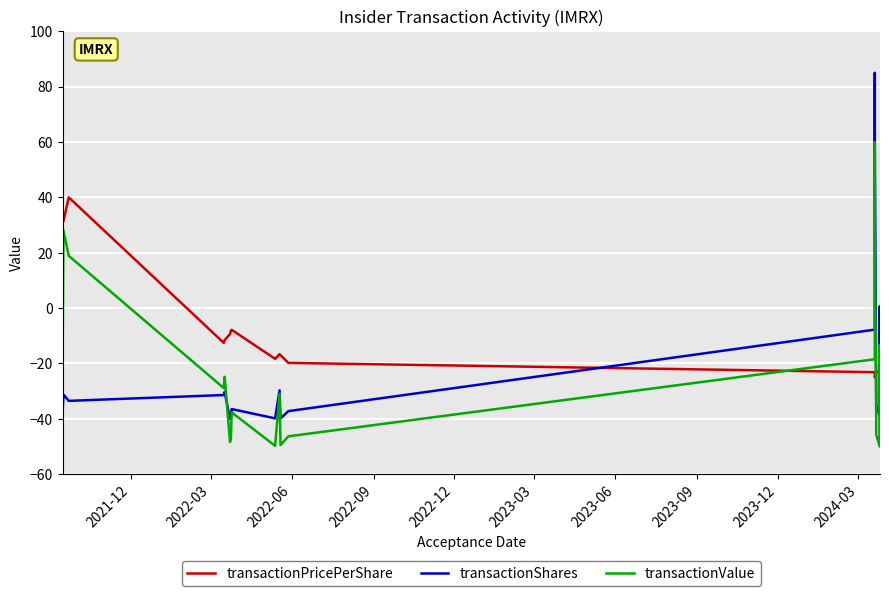

True or false: transactionShares and transactionPricePerShare intersect in this chart.

True